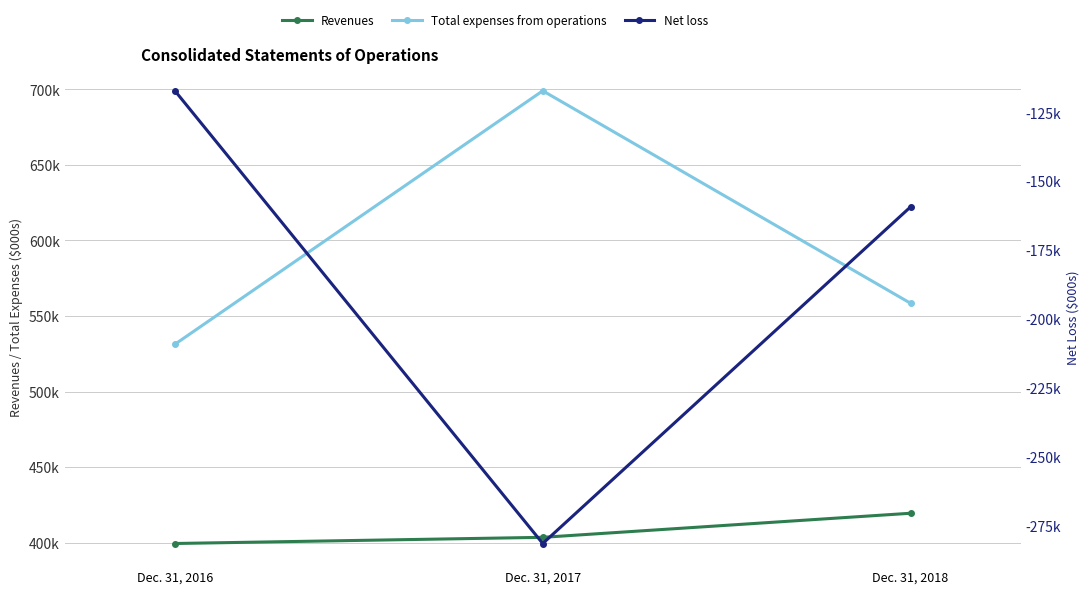

What is the average value of the Revenues series?

407497